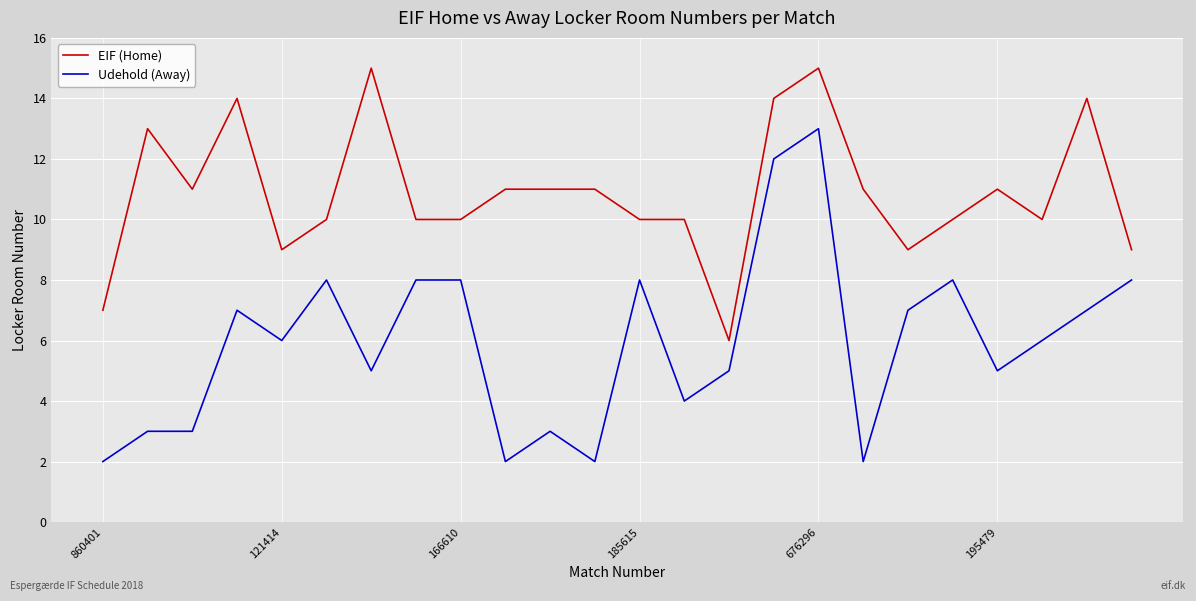

Does the chart have visible grid lines?

Yes